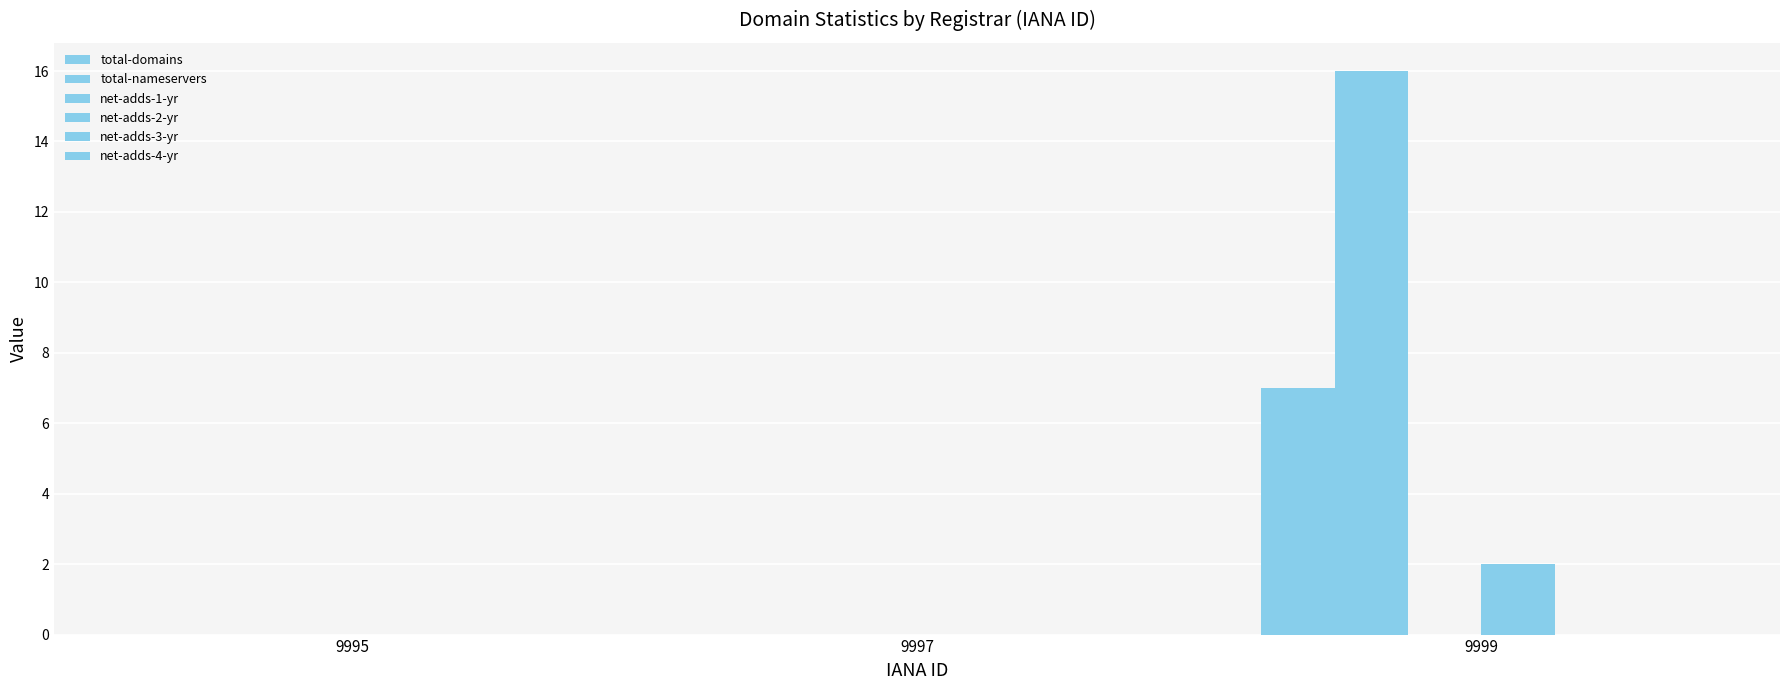

Which series has the widest spread of values?

total-nameservers